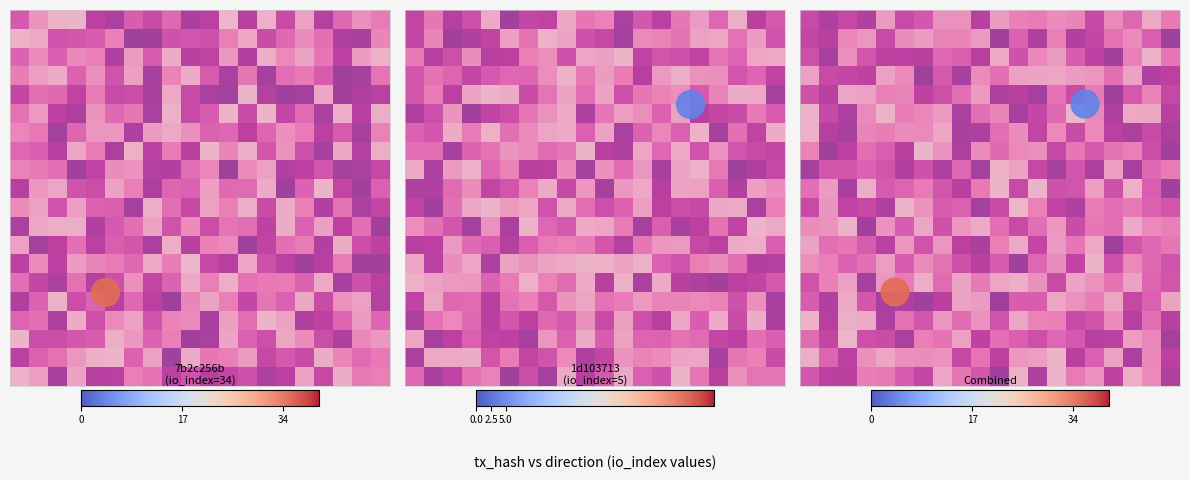

At how many categories does at least one series exceed 0?

2